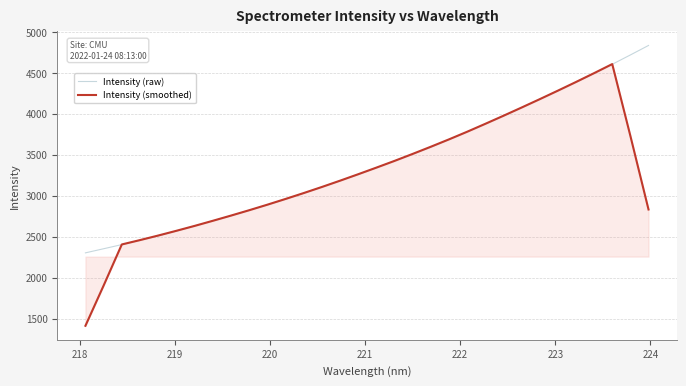

What is the smallest value displayed?

1411.3